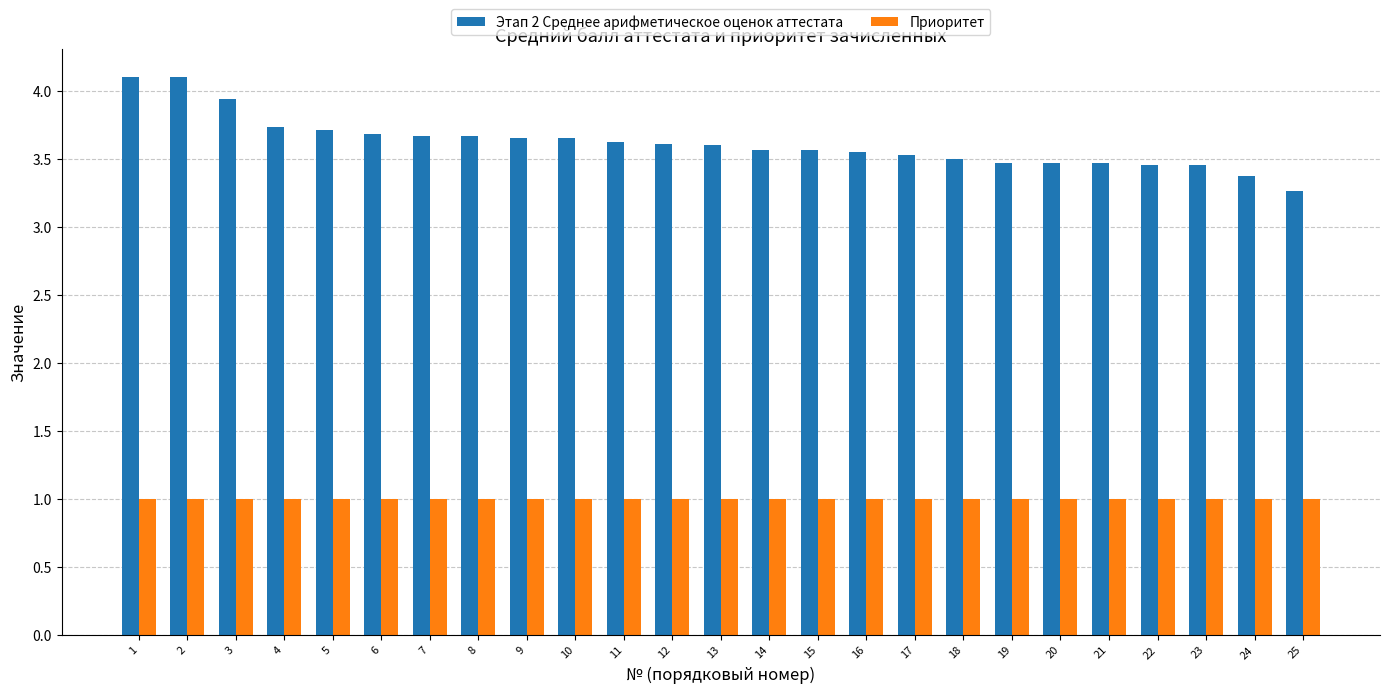

Which series has the largest total across all categories?

Этап 2 Среднее арифметическое оценок аттестата